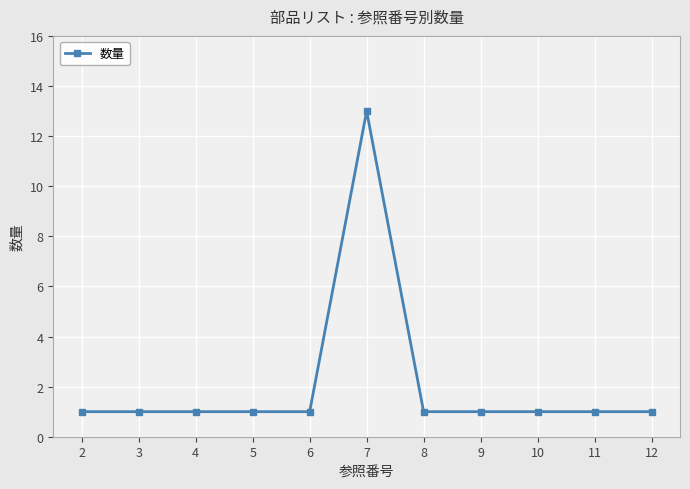

Reading left to right, extract all data points from this chart.

1	1	1	1	1	13	1	1	1	1	1